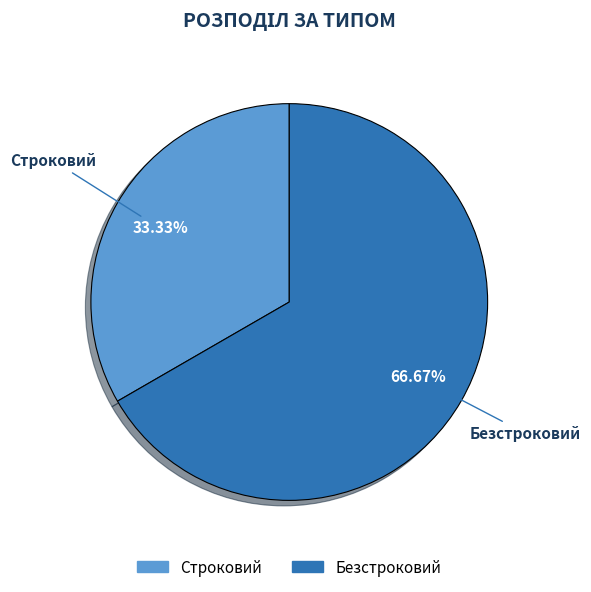

Rank the categories by value from highest to lowest.

Безстроковий, Строковий